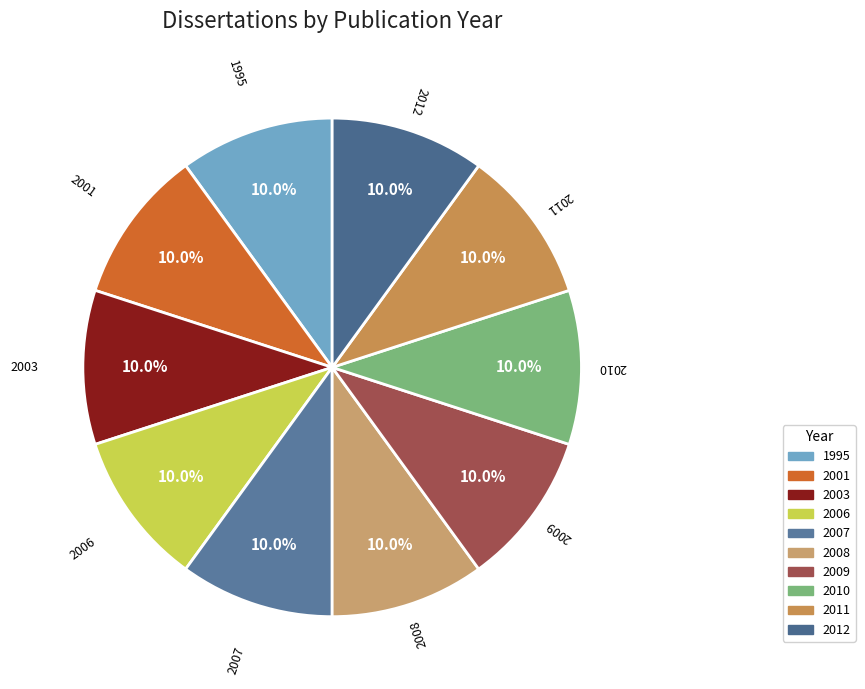

How many slices are in this pie chart?

10